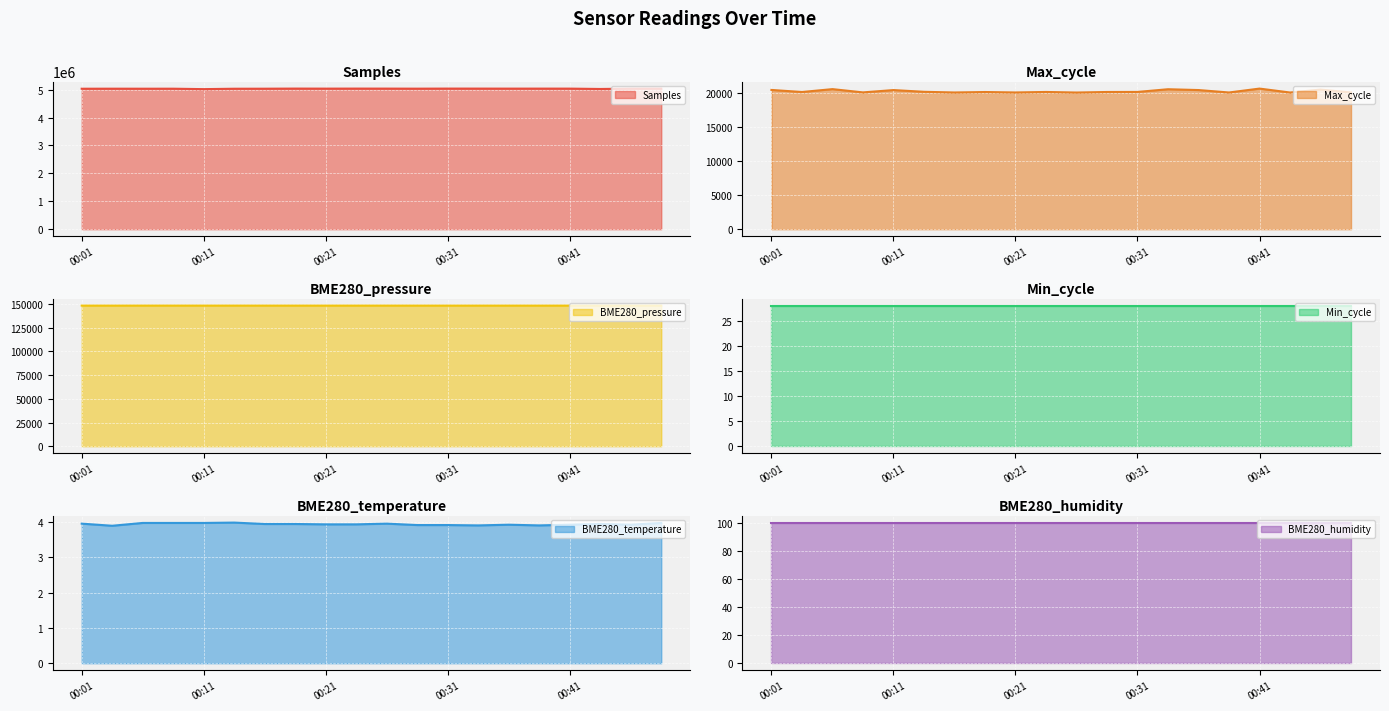

Reading right to left, what are all the values shown in this chart?

Samples (line): 5034586.0	5033325.0	5021189.0	5033970.0	5034232.0	5033798.0	5034734.0	5035247.0	5032480.0	5034561.0	5035124.0	5033724.0	5035422.0	5031168.0	5030097.0	5015934.0	5031194.0	5030864.0	5031684.0	5030424.0
Max_cycle (line): 20040.0	20457.0	20029.0	20603.0	20032.0	20389.0	20508.0	20112.0	20105.0	20025.0	20108.0	20035.0	20100.0	20033.0	20132.0	20386.0	20045.0	20524.0	20102.0	20405.0
BME280_pressure (line): 148452.3	148438.2	148443.3	148438.2	148433.0	148438.2	148434.3	148436.9	148436.9	148447.2	148442.0	148442.0	148443.3	148443.3	148453.6	148452.3	148452.3	148452.3	148431.8	148447.2
Min_cycle (line): 28.0	28.0	28.0	28.0	28.0	28.0	28.0	28.0	28.0	28.0	28.0	28.0	28.0	28.0	28.0	28.0	28.0	28.0	28.0	28.0
BME280_temperature (line): 4.0	3.9	4.0	3.9	3.9	3.9	3.9	3.9	3.9	4.0	3.9	3.9	4.0	4.0	4.0	4.0	4.0	4.0	3.9	4.0
BME280_humidity (line): 100.0	100.0	100.0	100.0	100.0	100.0	100.0	100.0	100.0	100.0	100.0	100.0	100.0	100.0	100.0	100.0	100.0	100.0	100.0	100.0